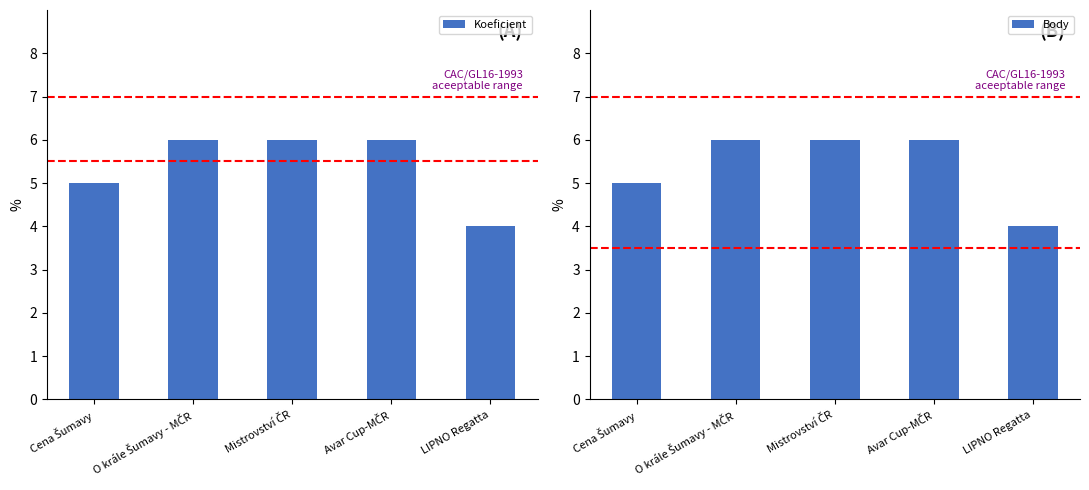

List the series in order of their peak value, lowest first.

Koeficient, Body